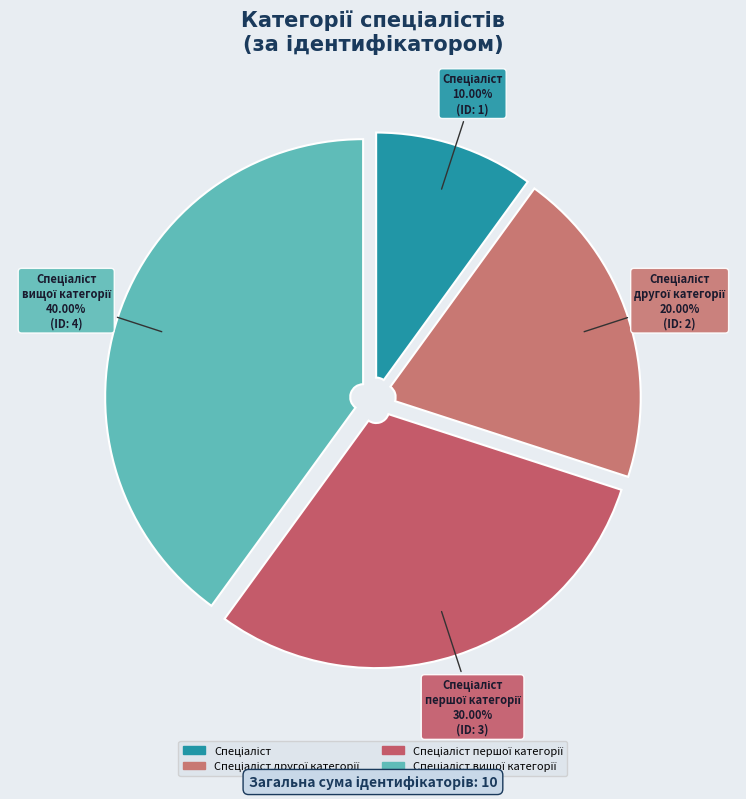

How many slices are in this pie chart?

4